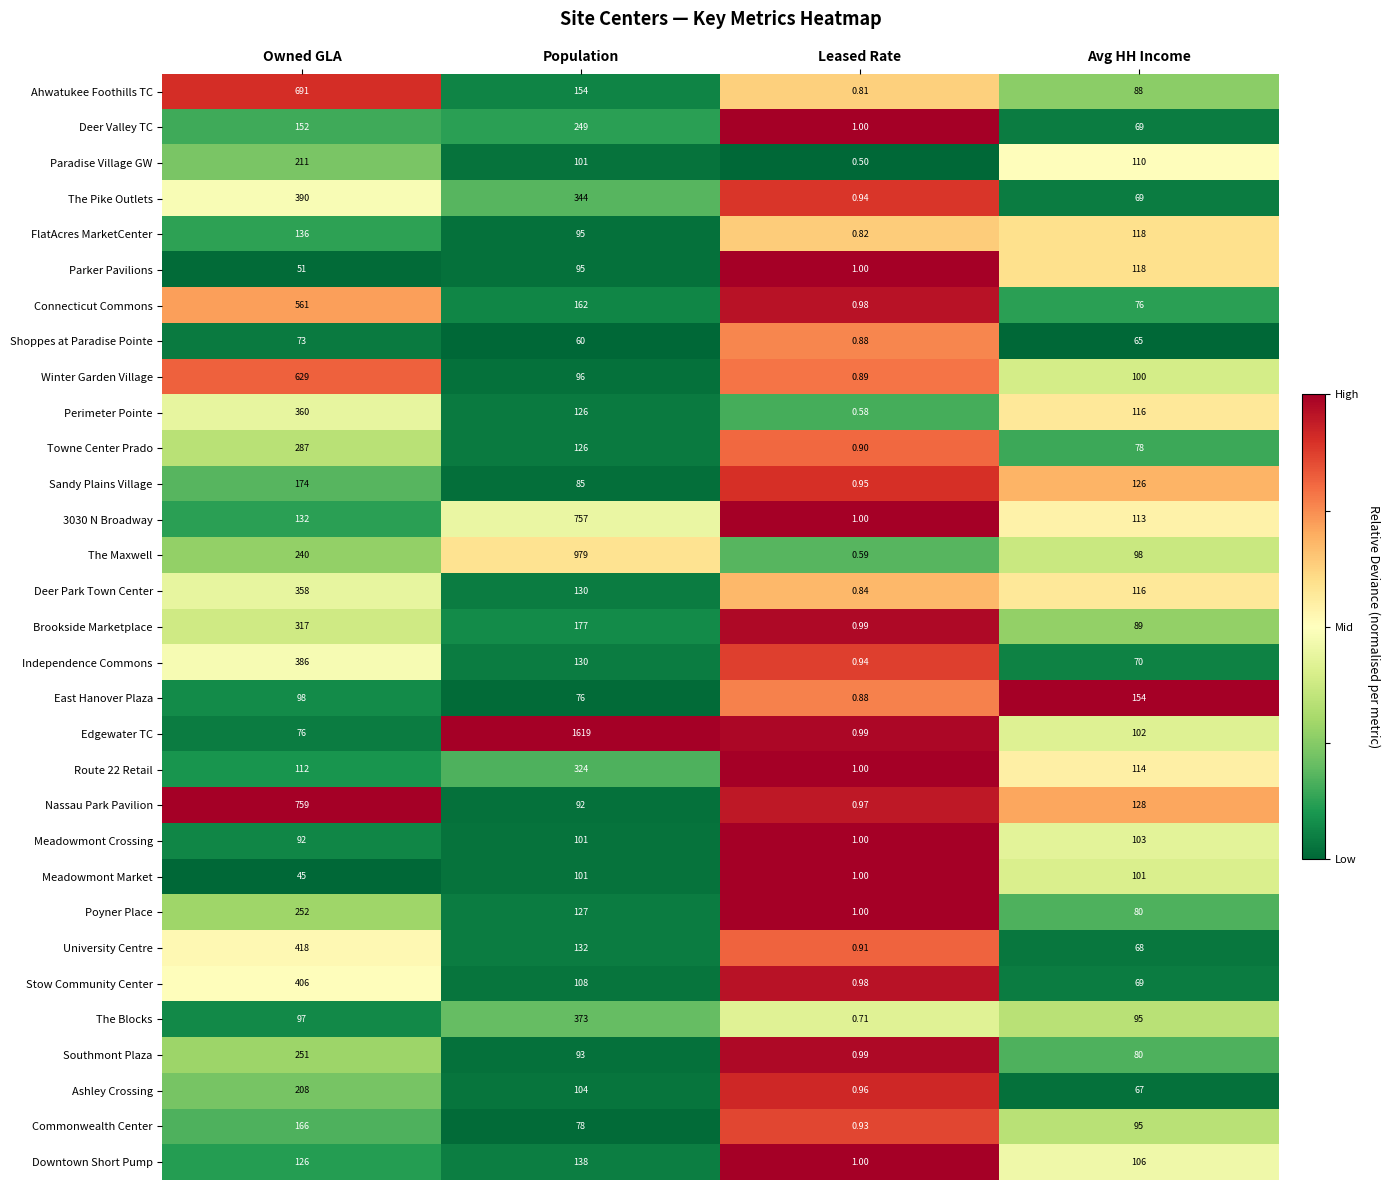

Count the number of categories in the chart.

4